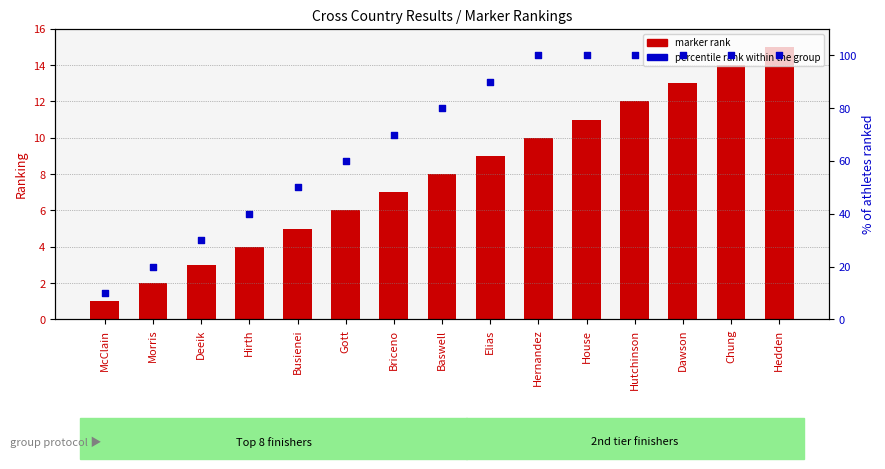

What is the total value across all series at Hernandez?

110